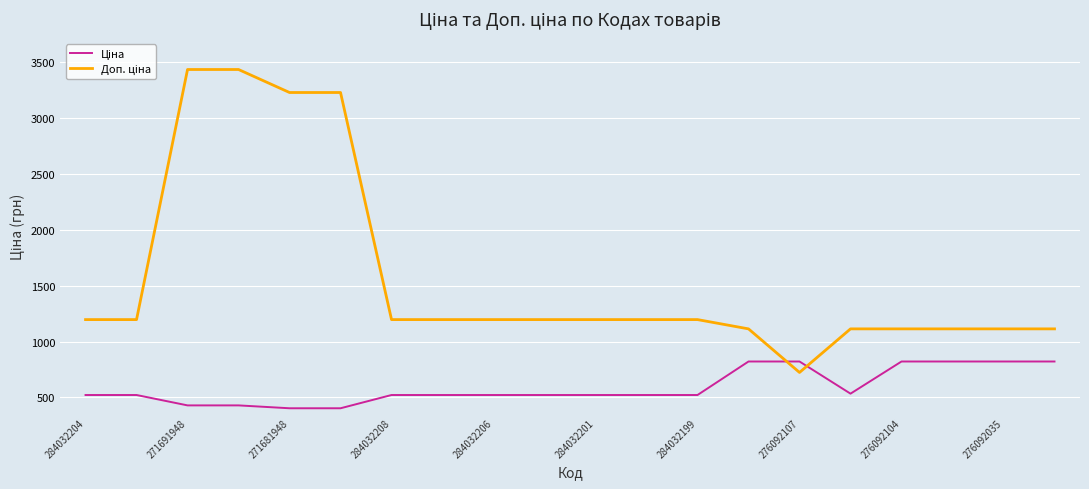

What is the smallest value displayed?

403.6